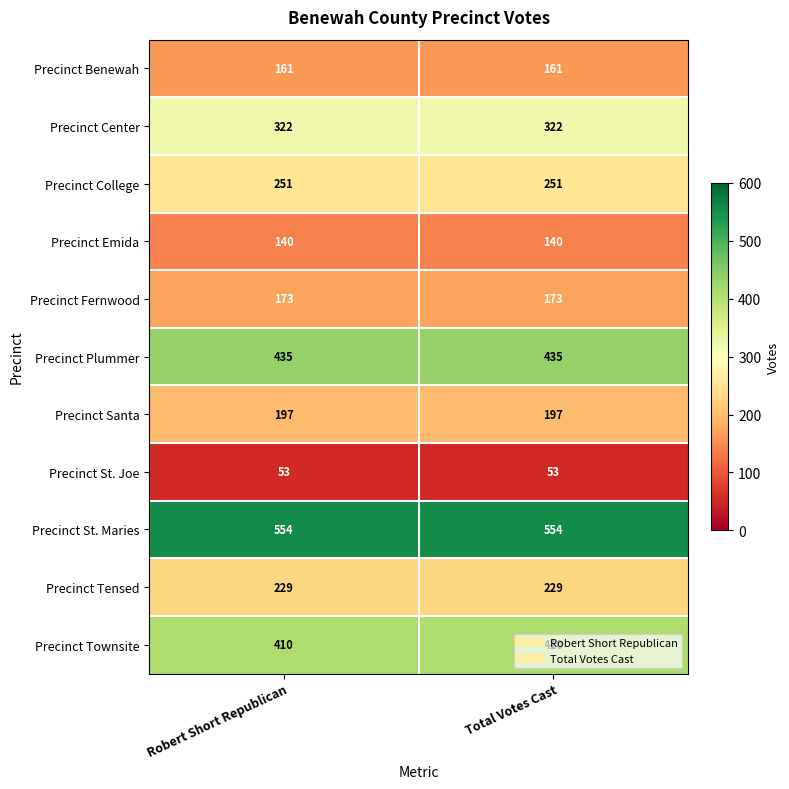

Is it true that Precinct Emida equals 62 at Robert Short Republican?

False